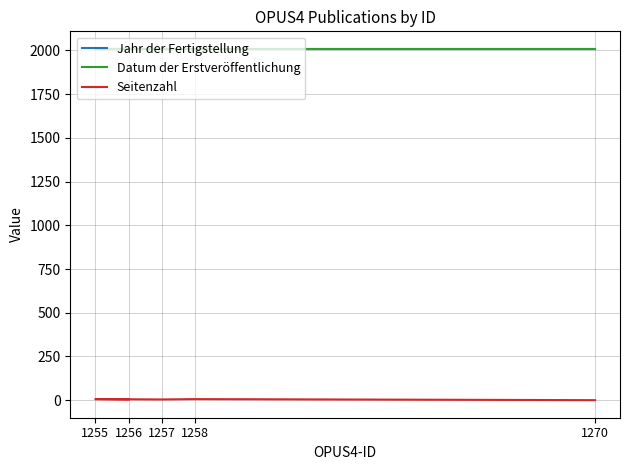

How many distinct data groups are displayed?

3